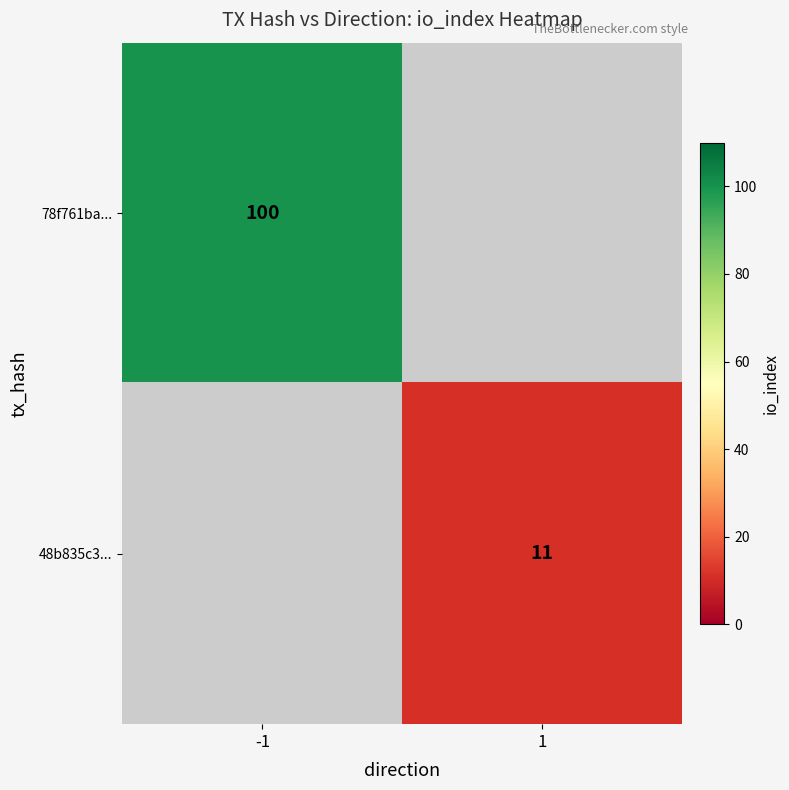

Is it true that 48b835c3... equals 11 at 1?

True